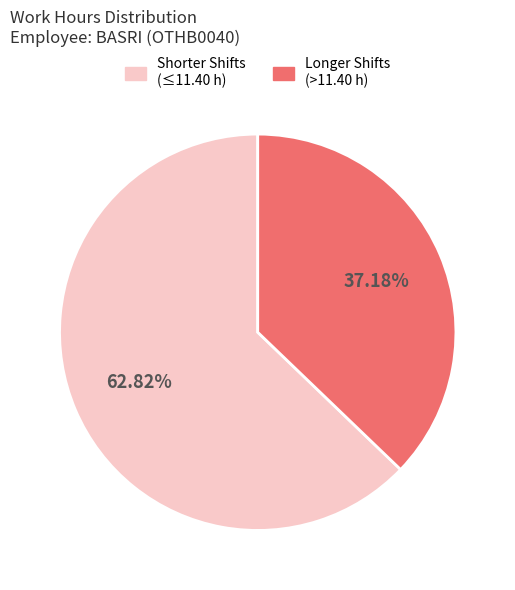

Is there any slice that represents more than half of the pie?

Yes